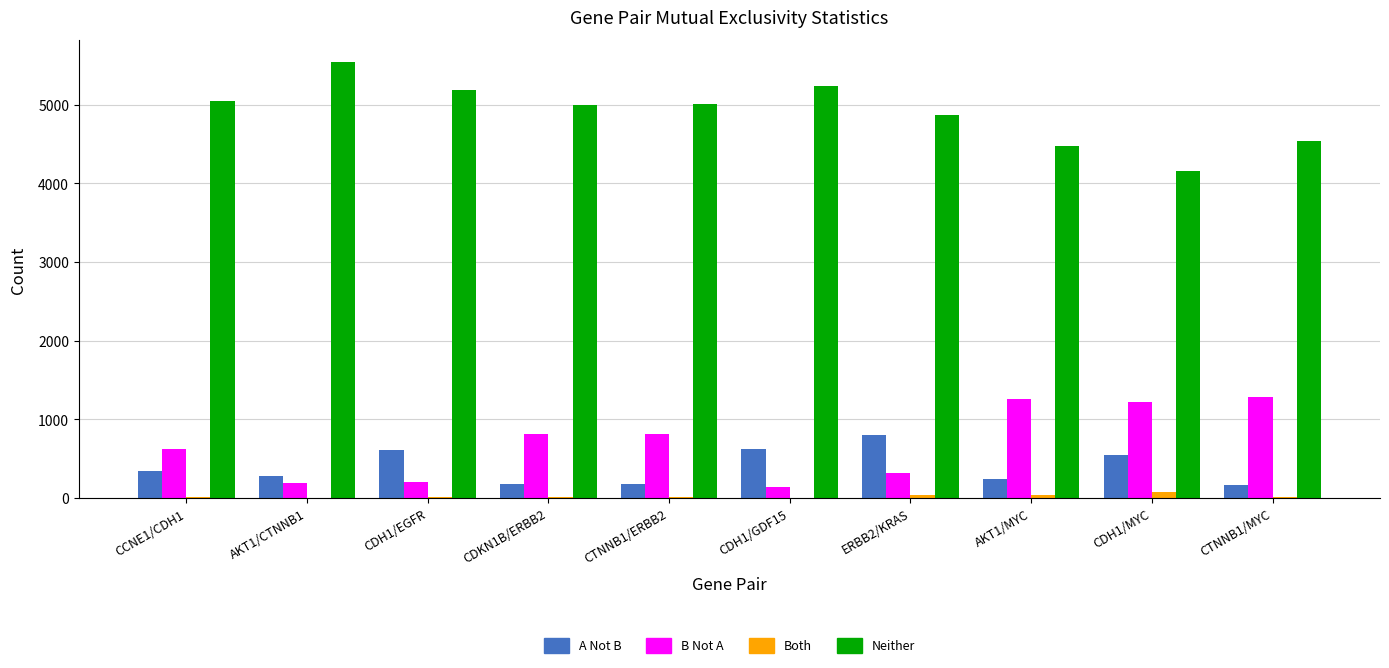

How many groups of bars are there?

10